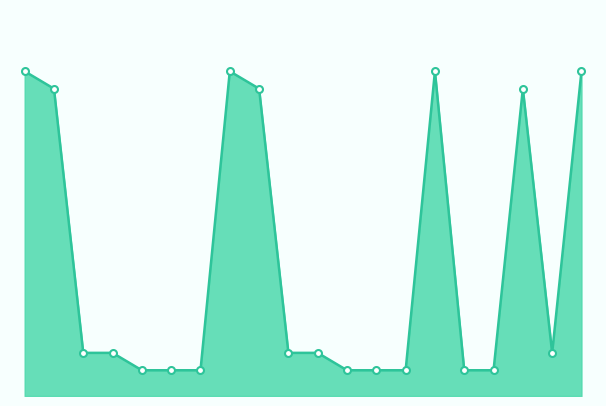

Which label corresponds to the smallest value in the chart?

5